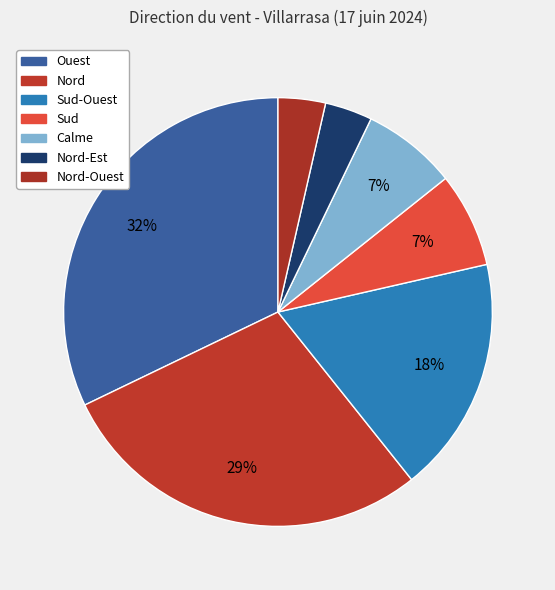

How many slices are in this pie chart?

7